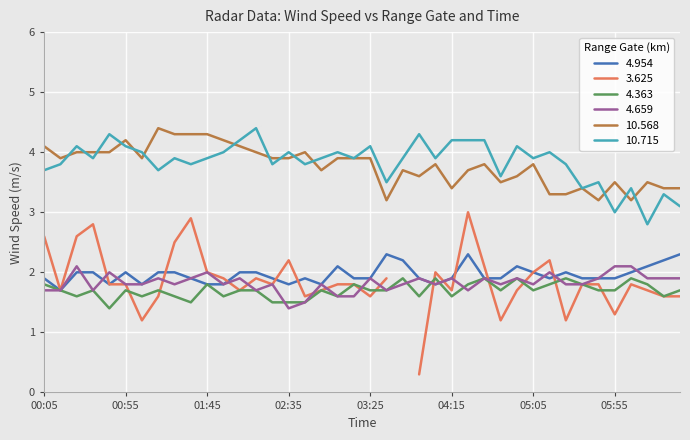

How many interior local valleys does the 10.715 series have?

13